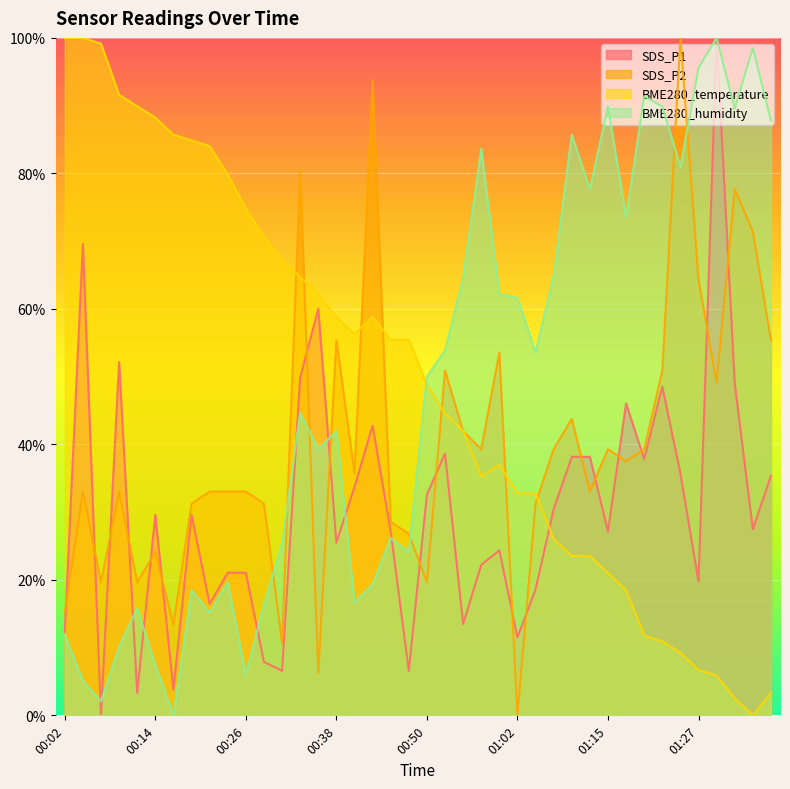

How many times do BME280_temperature and SDS_P2 cross each other?

9